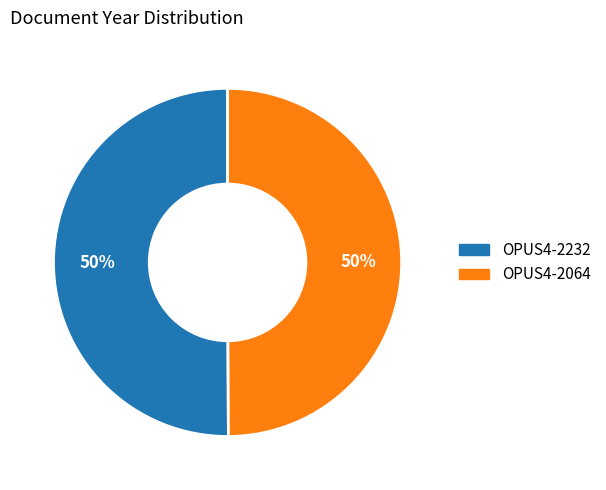

How many segments does this pie chart have?

2